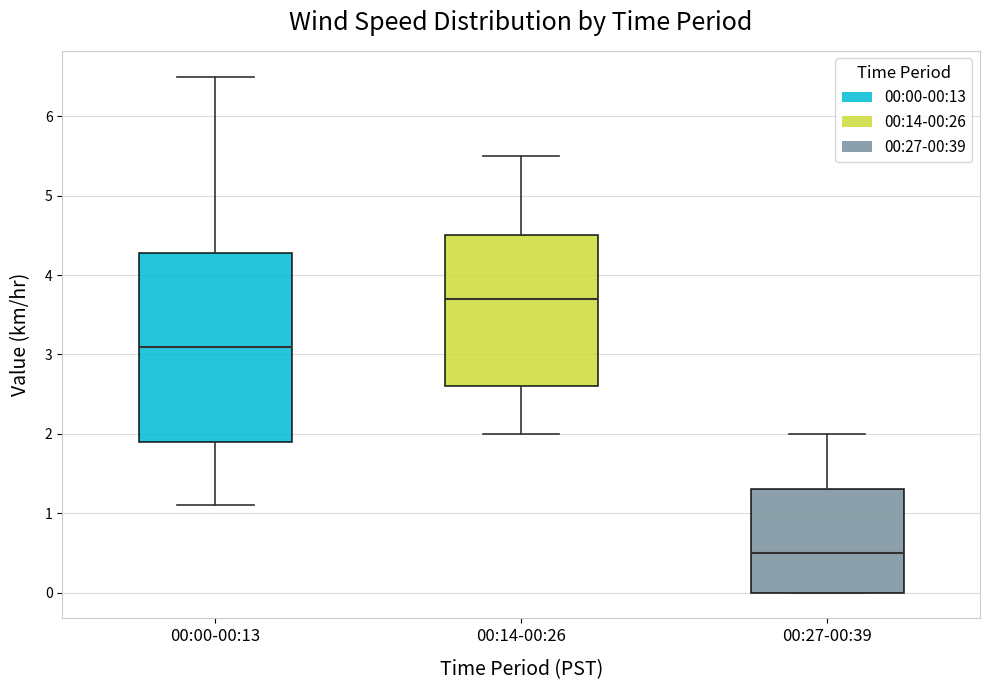

Reading left to right, transcribe this box plot: for each box, give where its median line is, the range the box spans, and where its two whiskers end, as read against the y-axis. The values are not printed on the chart, so give them approximately, as read against the axis.

00:00-00:13: median 3.1, box 1.9 to 4.3, whiskers 1.1 to 6.5
00:14-00:26: median 3.7, box 2.6 to 4.5, whiskers 2.0 to 5.5
00:27-00:39: median 0.5, box 0.0 to 1.3, whiskers 0.0 to 2.0